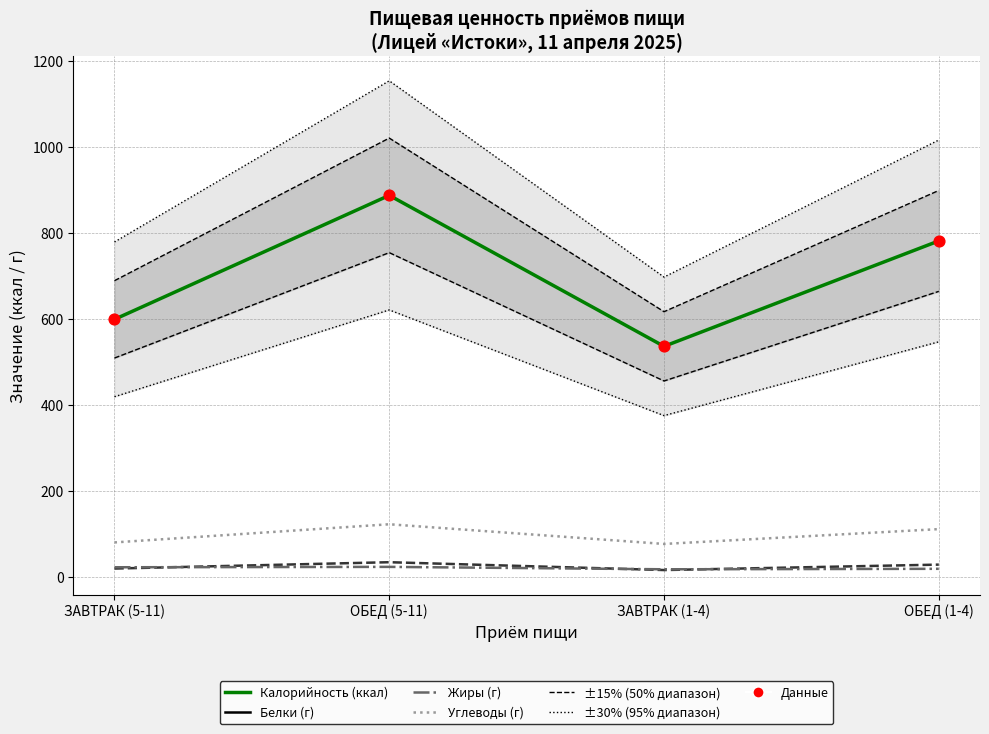

What is the total value across all series at ЗАВТРАК (5-11)?

1324.4